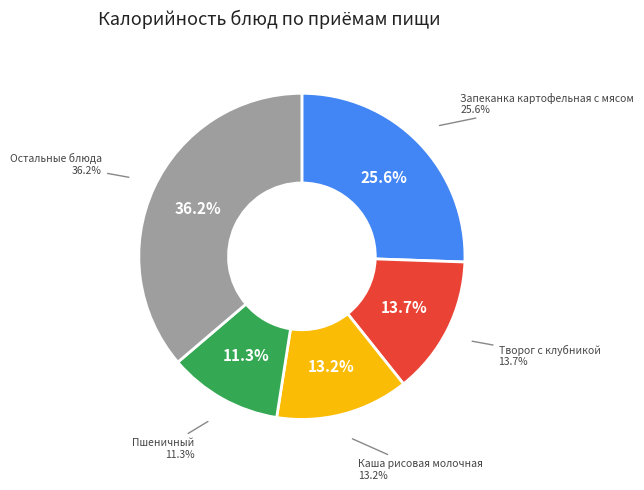

Does any single category account for the majority?

No